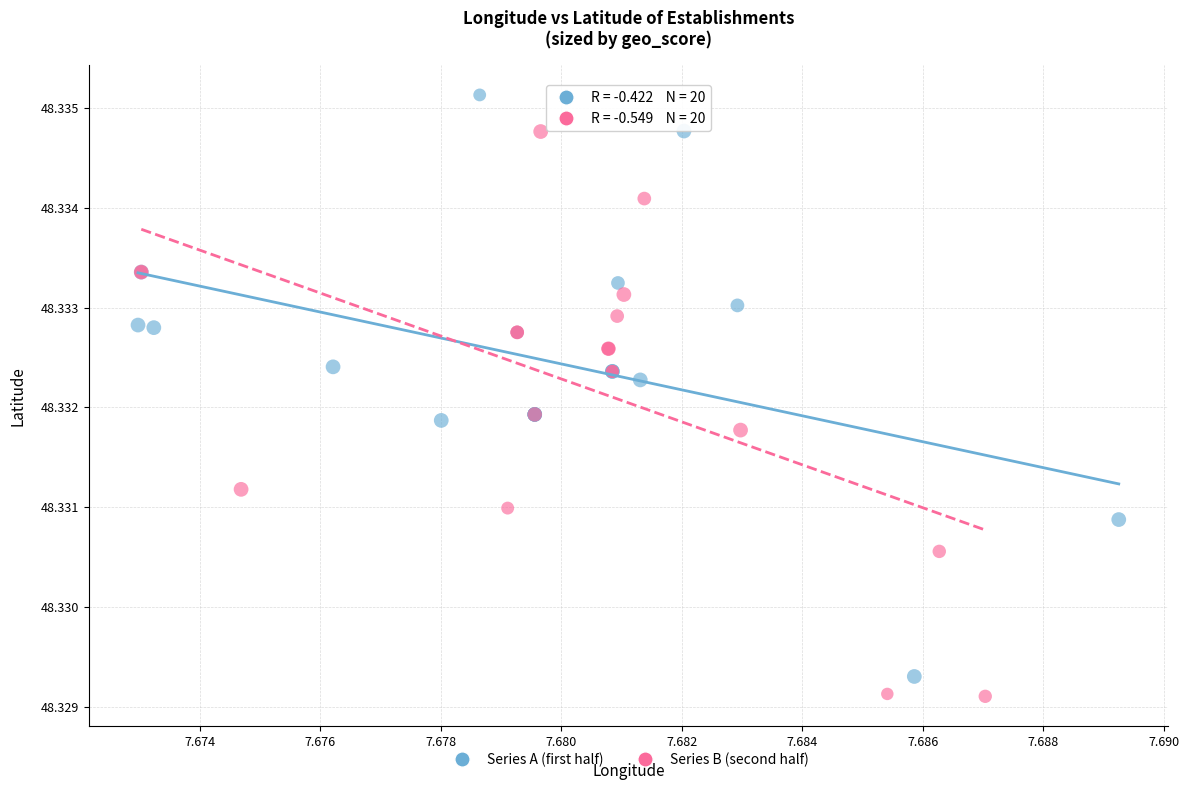

Which series contains the lowest Y value?

Series B (second half)